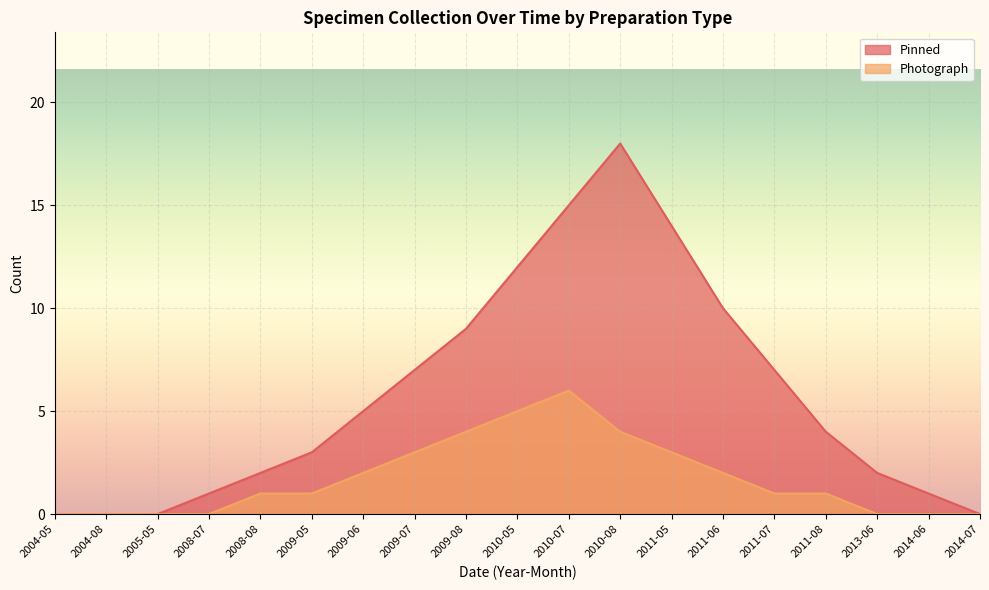

Reading left to right, list all the values displayed in this chart.

Pinned: 2004-05=0	2004-08=0	2005-05=0	2008-07=1	2008-08=2	2009-05=3	2009-06=5	2009-07=7	2009-08=9	2010-05=12	2010-07=15	2010-08=18	2011-05=14	2011-06=10	2011-07=7	2011-08=4	2013-06=2	2014-06=1	2014-07=0
Photograph: 2004-05=0	2004-08=0	2005-05=0	2008-07=0	2008-08=1	2009-05=1	2009-06=2	2009-07=3	2009-08=4	2010-05=5	2010-07=6	2010-08=4	2011-05=3	2011-06=2	2011-07=1	2011-08=1	2013-06=0	2014-06=0	2014-07=0